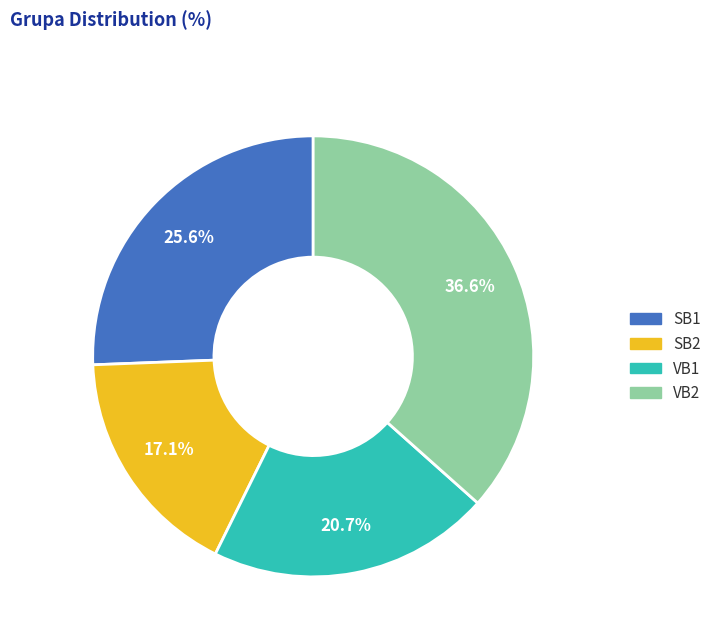

Is there a majority slice in this chart?

No